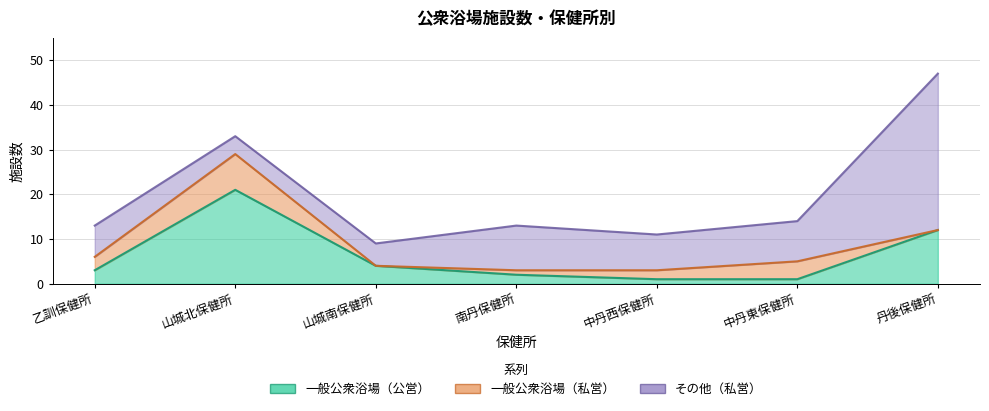

What position from the right is 乙訓保健所?

7